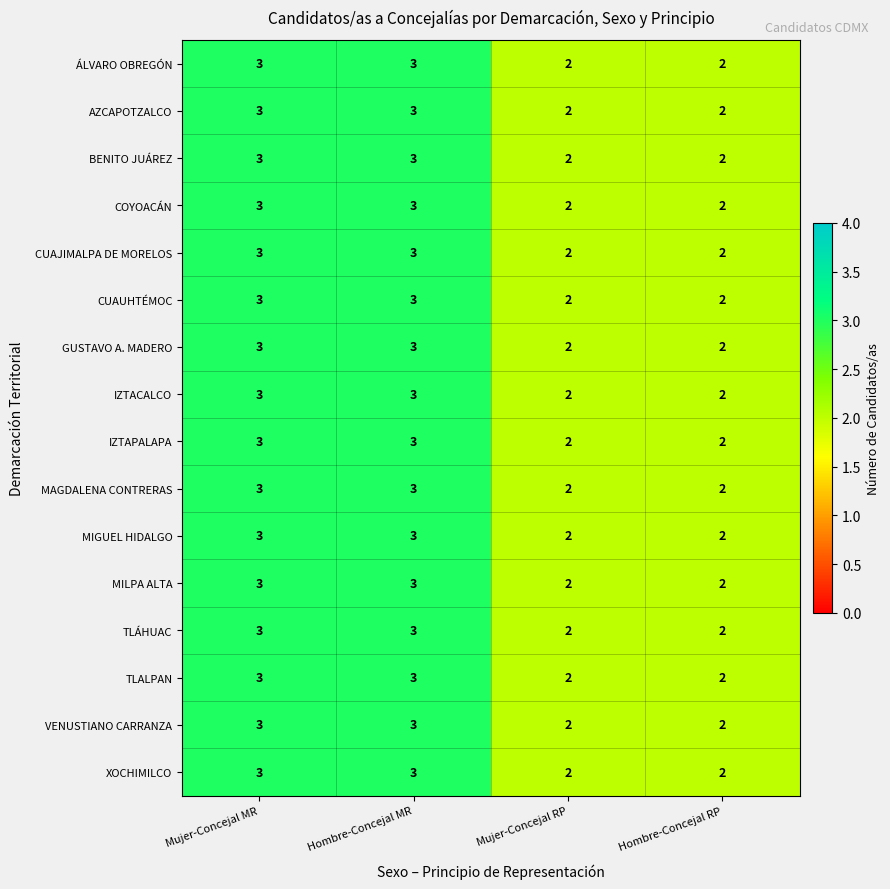

What is the total value across all series at Mujer-Concejal RP?

32